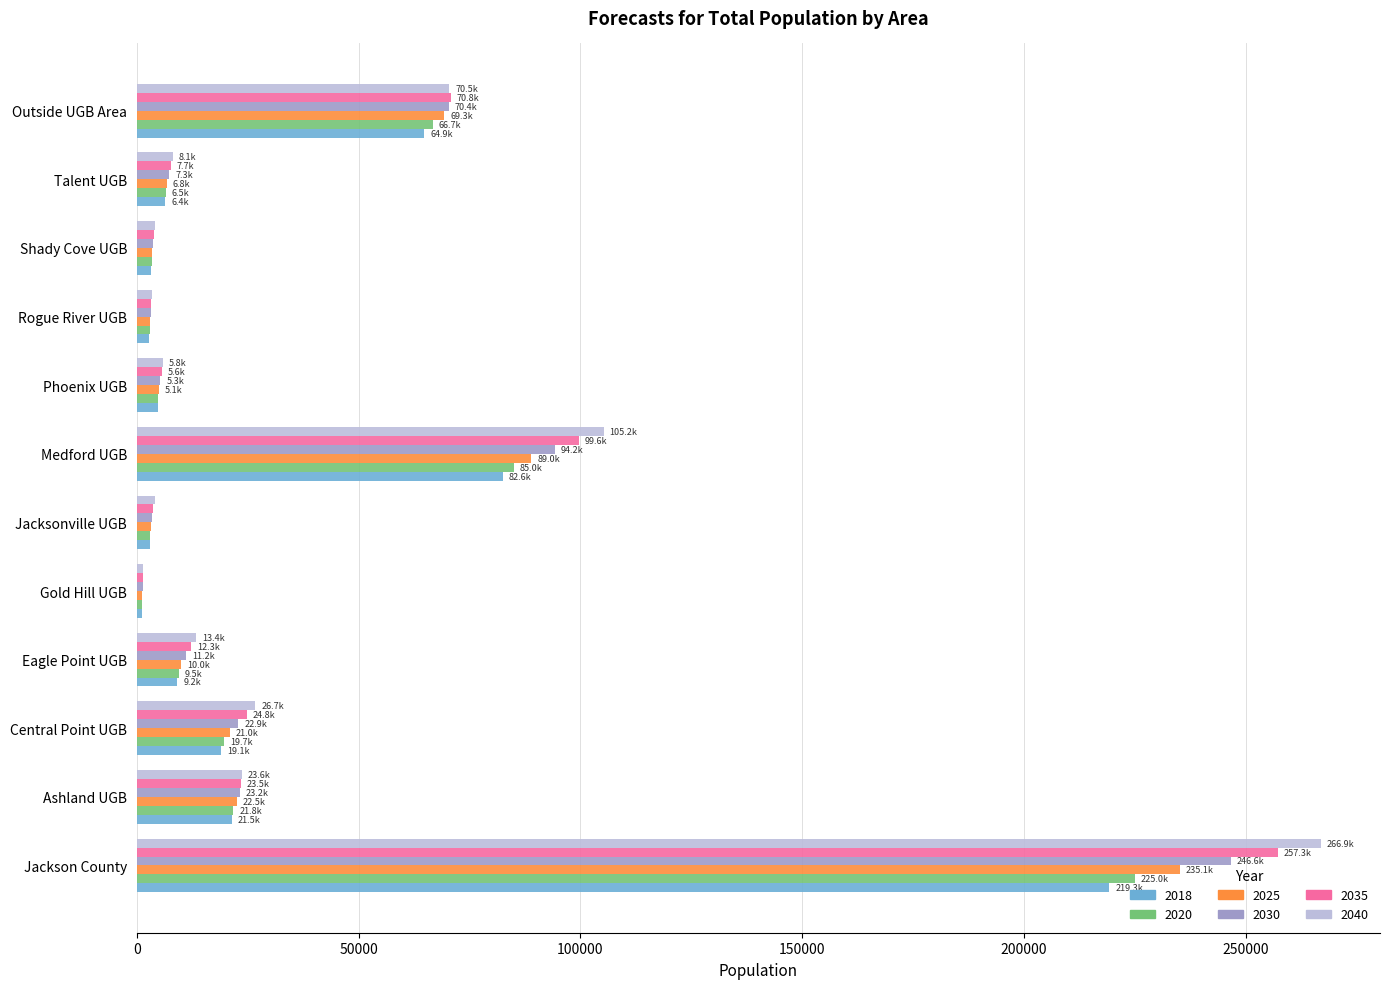

Which category has the highest value in the 2025 series?

Jackson County